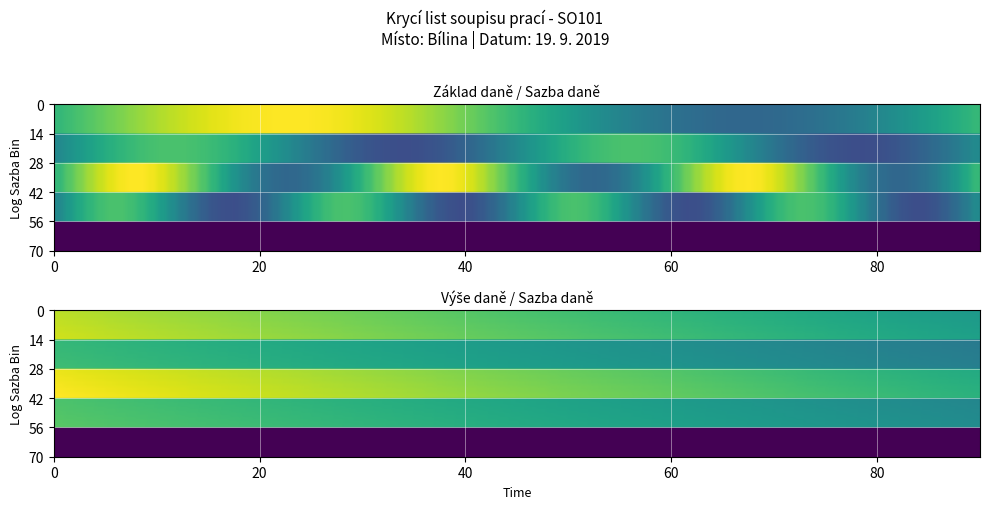

How many series are shown in this chart?

5